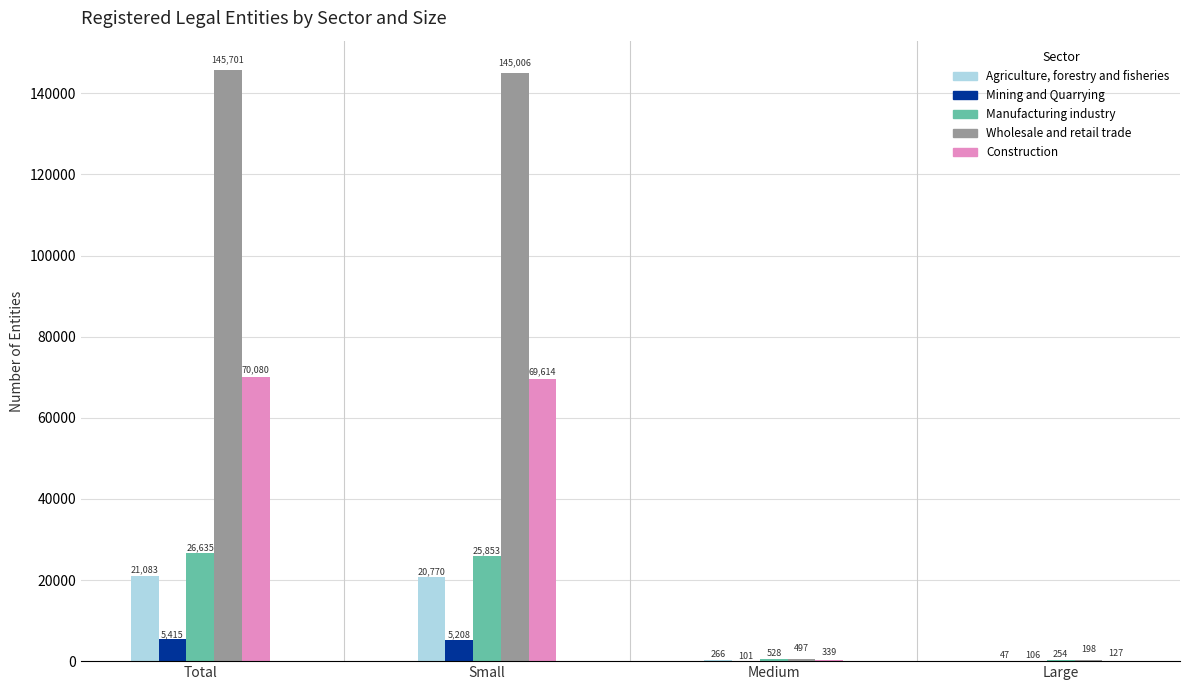

At how many categories does at least one series exceed 130741?

2